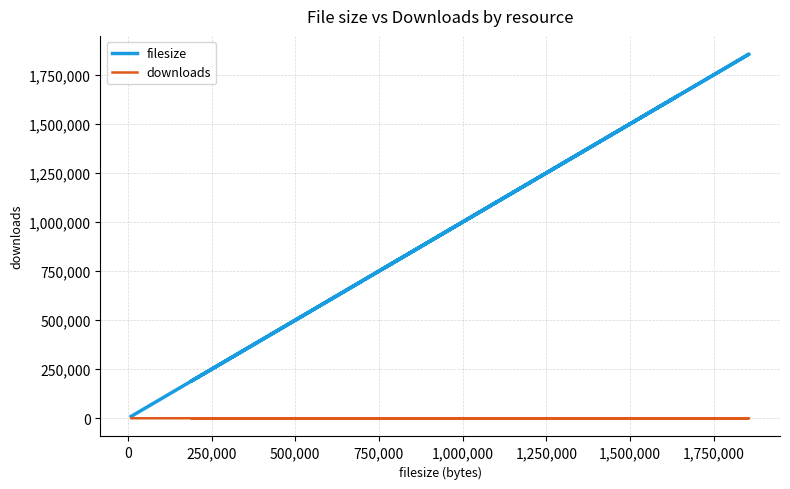

Reading left to right, list all the values displayed in this chart.

filesize: 9646	1856092	769843	1641607	188594	804678
downloads: 1	13	1	6	14	2